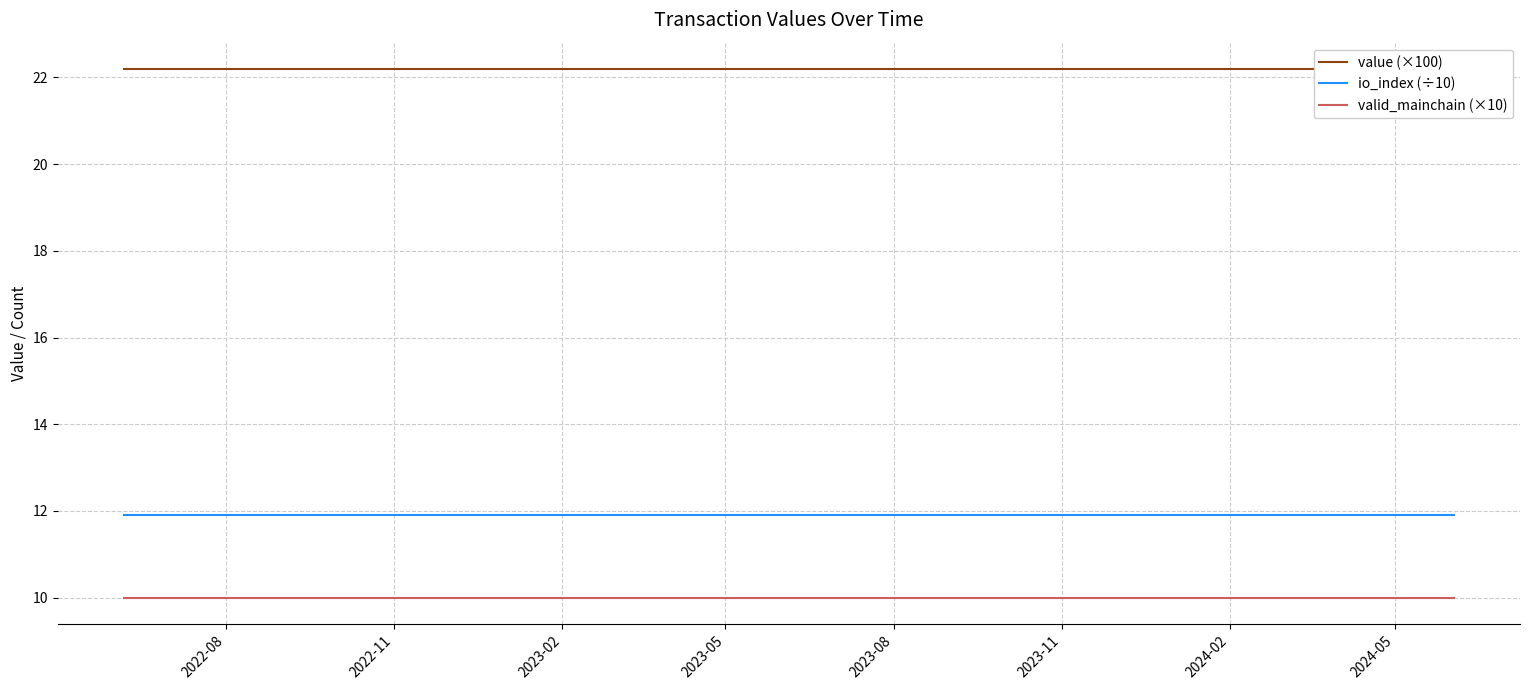

True or false: io_index (÷10) and valid_mainchain (×10) intersect in this chart.

False